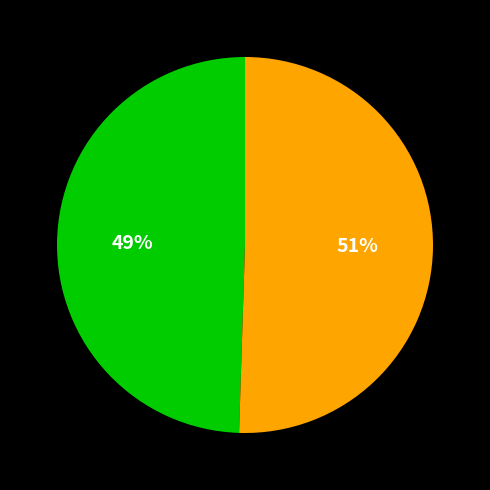

To the nearest percent, what is the average slice percentage?

50%